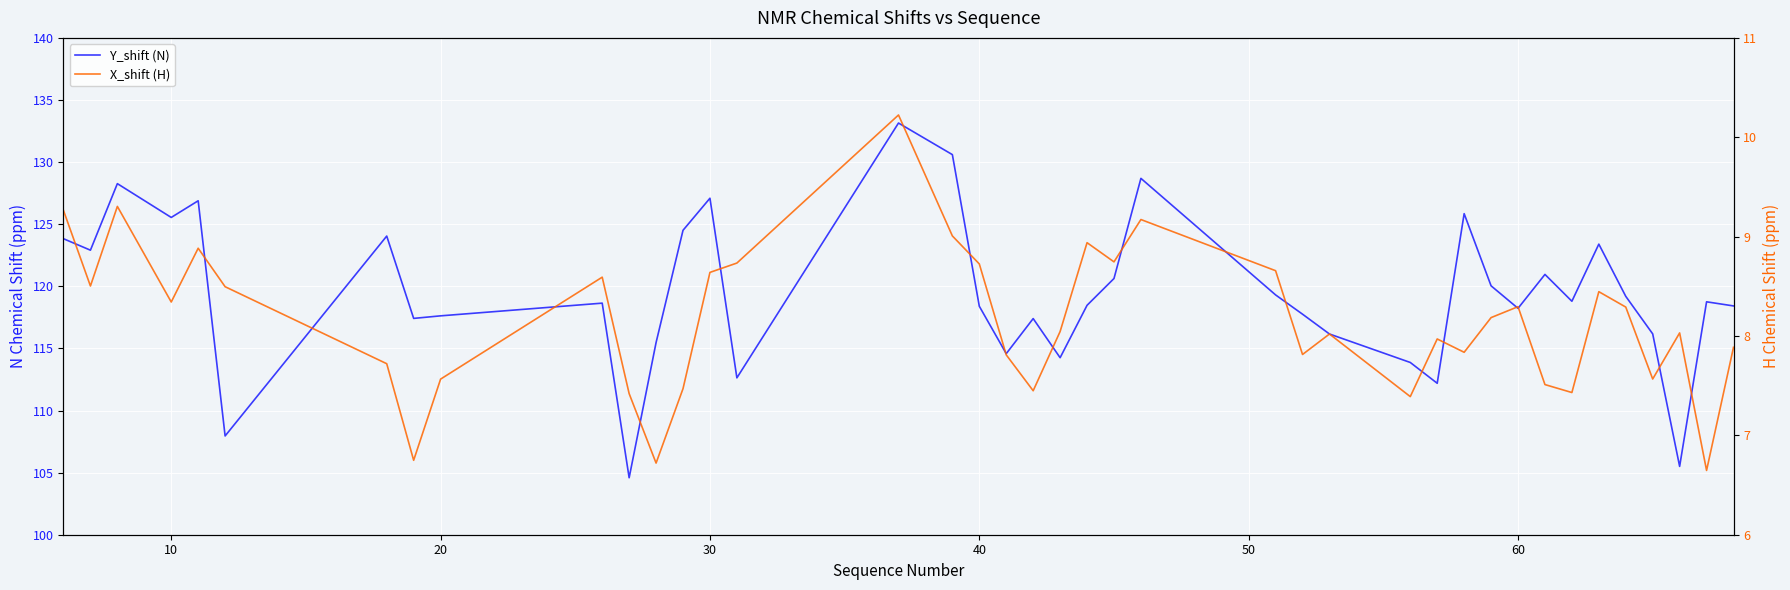

Is the value of Y_shift (N) at 34 greater than the value of X_shift (H) at 32?

Yes